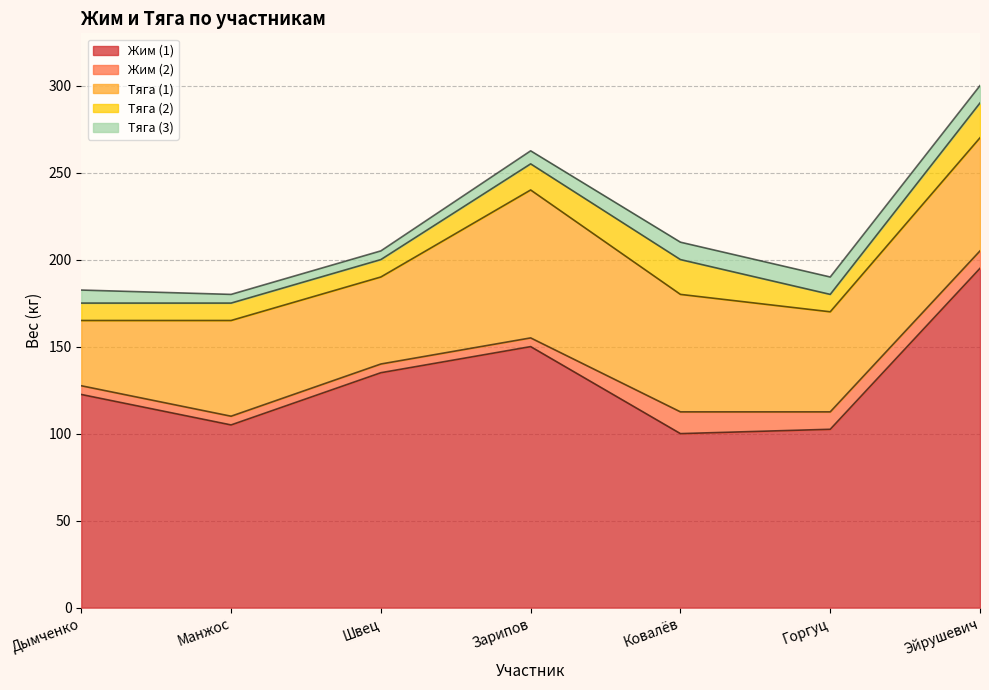

Reading left to right, transcribe all the data shown in this chart.

Жим (1): Дымченко=122.5	Манжос=105.0	Швец=135.0	Зарипов=150.0	Ковалёв=100.0	Горгуц=102.5	Эйрушевич=195.0
Жим (2): Дымченко=127.5	Манжос=110.0	Швец=140.0	Зарипов=155.0	Ковалёв=112.5	Горгуц=112.5	Эйрушевич=205.0
Тяга (1): Дымченко=165.0	Манжос=165.0	Швец=190.0	Зарипов=240.0	Ковалёв=180.0	Горгуц=170.0	Эйрушевич=270.0
Тяга (2): Дымченко=175.0	Манжос=175.0	Швец=200.0	Зарипов=255.0	Ковалёв=200.0	Горгуц=180.0	Эйрушевич=290.0
Тяга (3): Дымченко=182.5	Манжос=180.0	Швец=205.0	Зарипов=262.5	Ковалёв=210.0	Горгуц=190.0	Эйрушевич=300.0